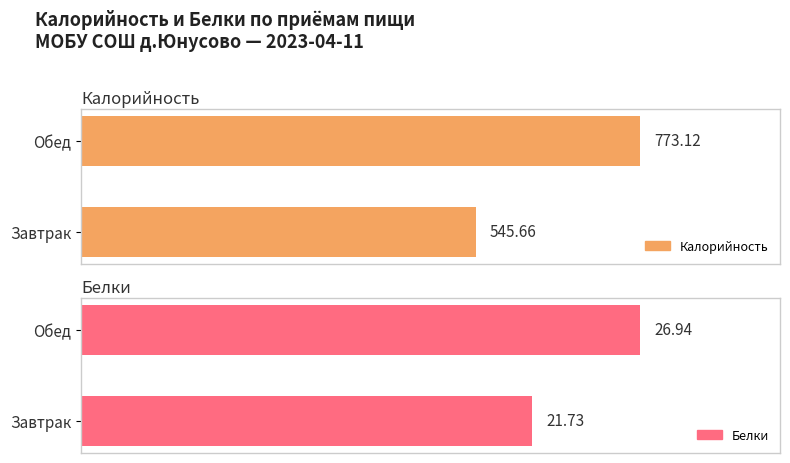

Does the chart contain stacked bars?

No